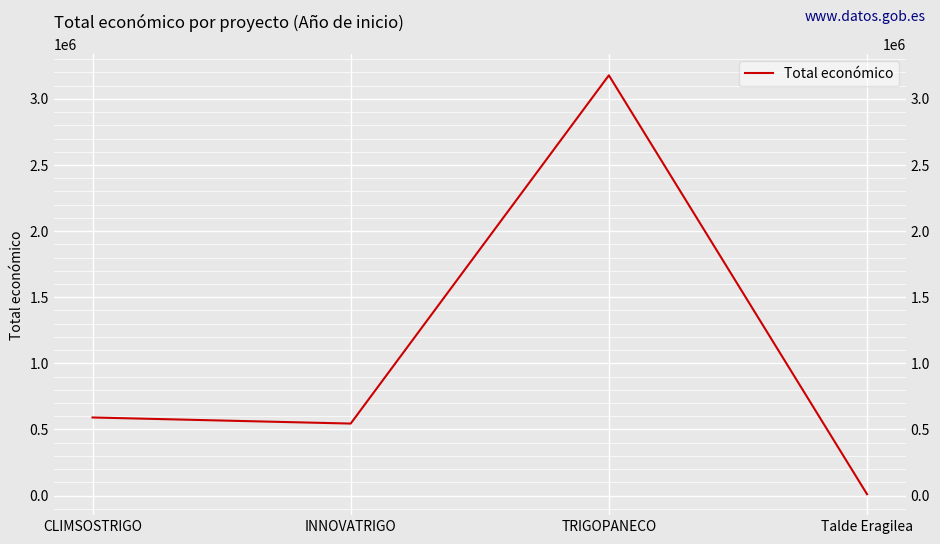

Is it true that the value at CLIMSOSTRIGO is 907148?

False